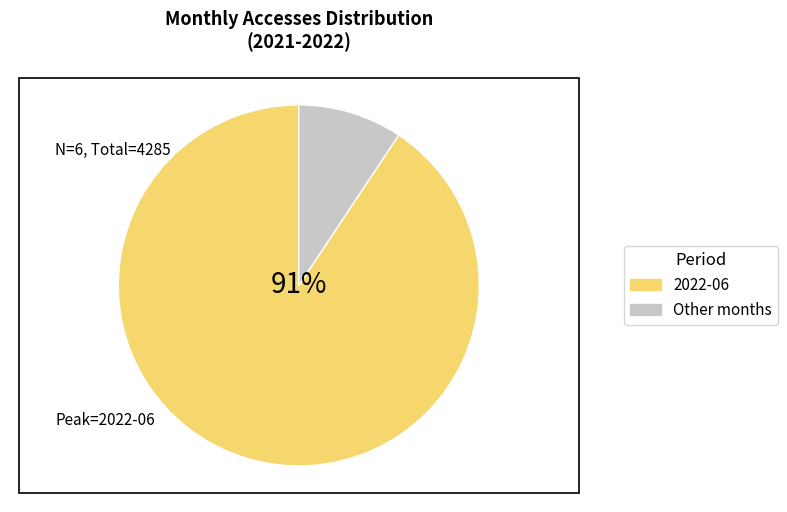

Does any single category account for the majority?

Yes